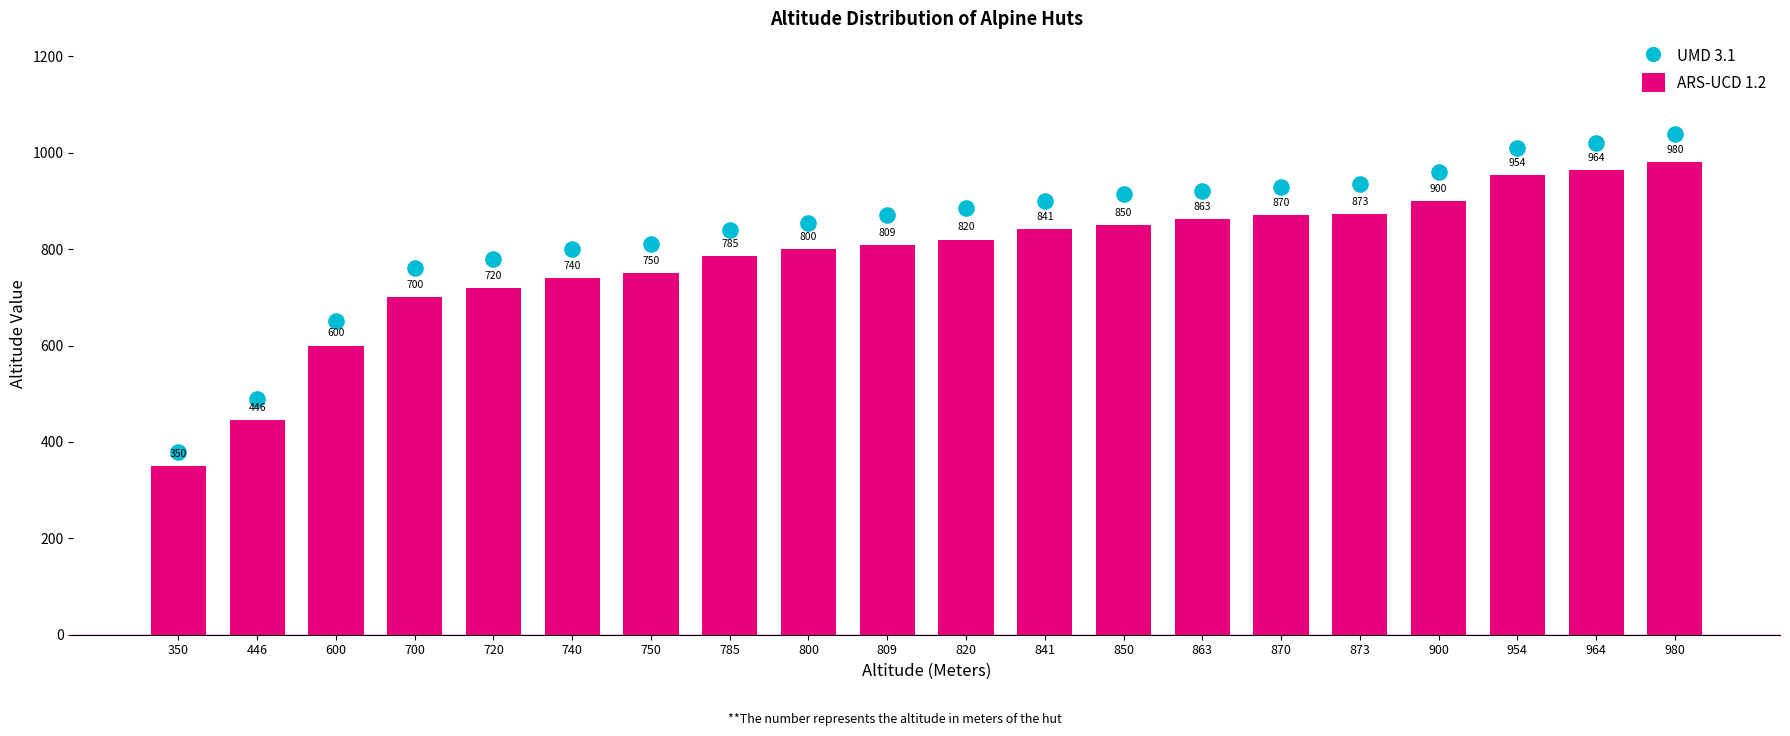

Is the value of ARS-UCD 1.2 at 850 greater than the value of UMD 3.1 at 870?

No